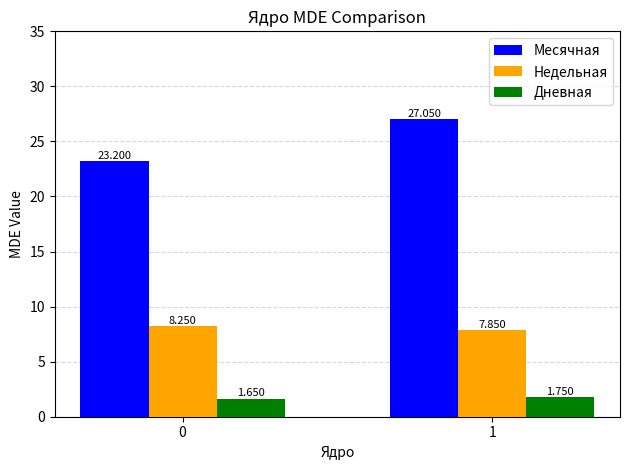

At which category is the sum across all series the highest?

1